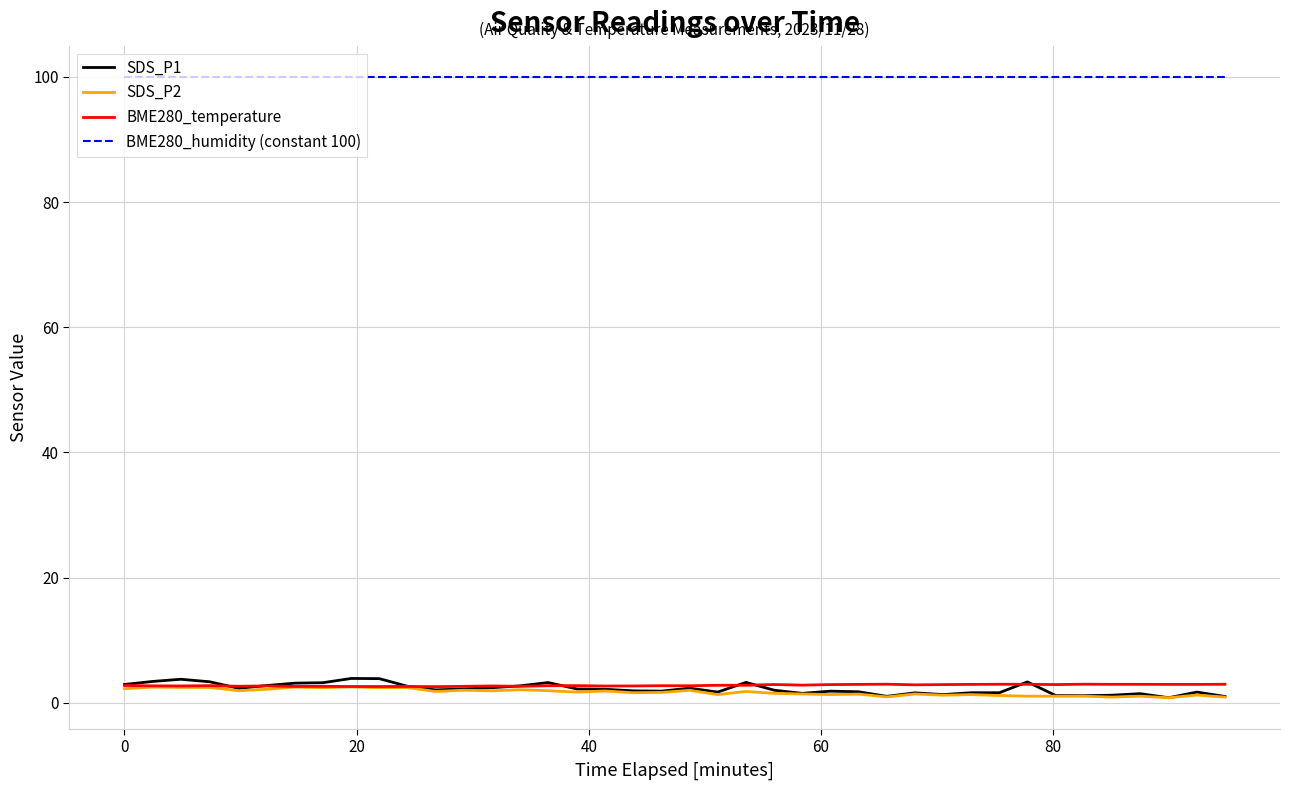

True or false: BME280_humidity (constant 100) and SDS_P2 intersect in this chart.

False